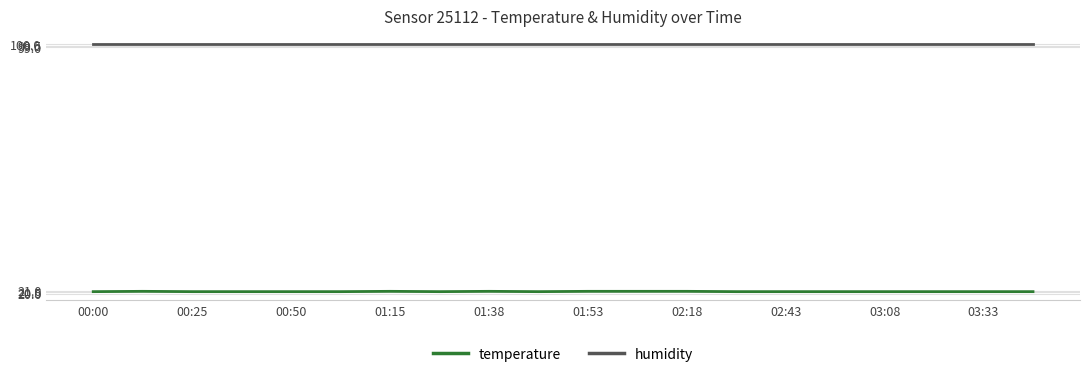

True or false: humidity and temperature intersect in this chart.

False